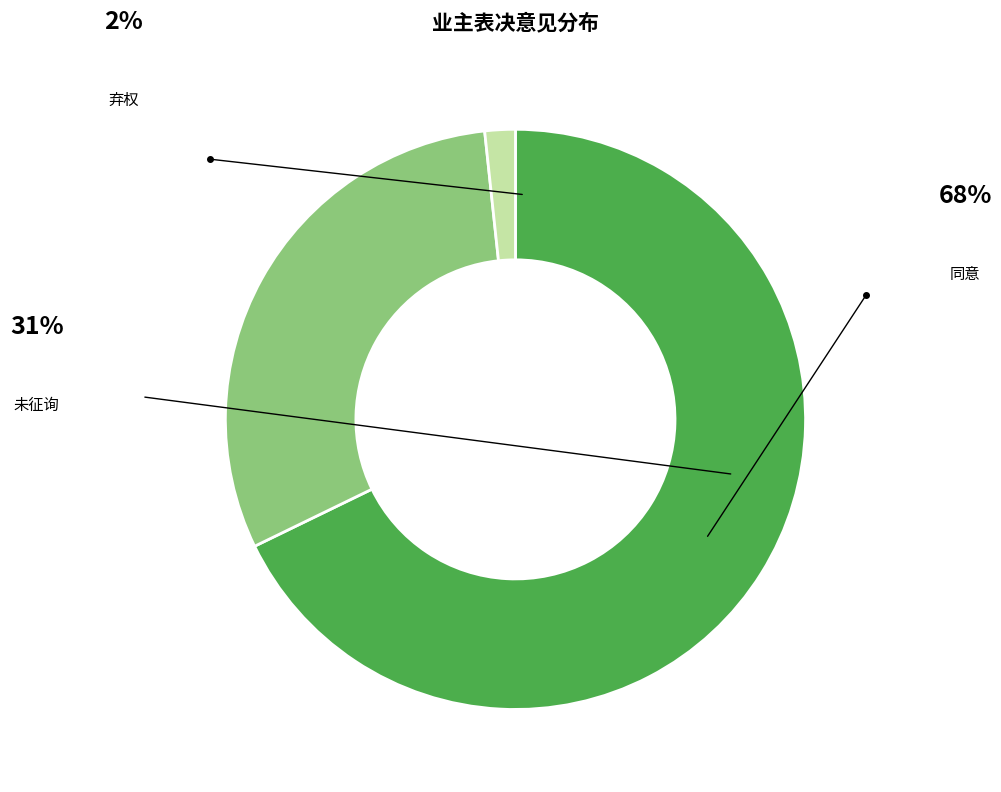

Is it true that 弃权 is 13% of the pie?

False